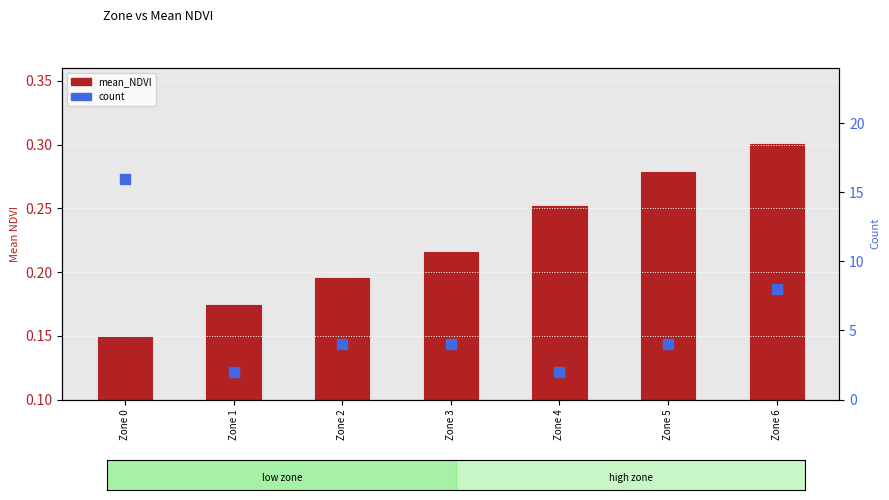

Which series contains the lowest Y value?

mean_NDVI